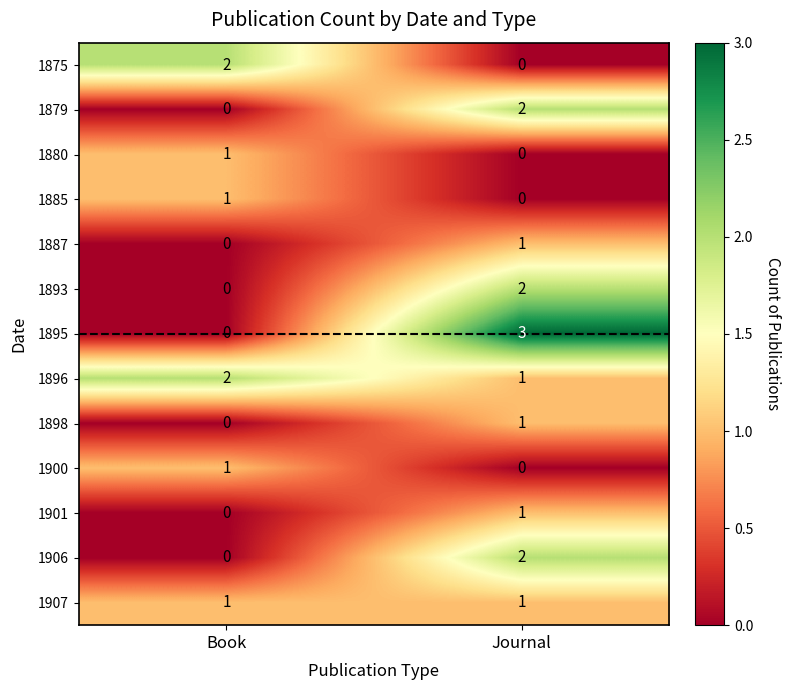

Reading left to right, transcribe all the data shown in this chart.

1875: Book=2	Journal=0
1879: Book=0	Journal=2
1880: Book=1	Journal=0
1885: Book=1	Journal=0
1887: Book=0	Journal=1
1893: Book=0	Journal=2
1895: Book=0	Journal=3
1896: Book=2	Journal=1
1898: Book=0	Journal=1
1900: Book=1	Journal=0
1901: Book=0	Journal=1
1906: Book=0	Journal=2
1907: Book=1	Journal=1